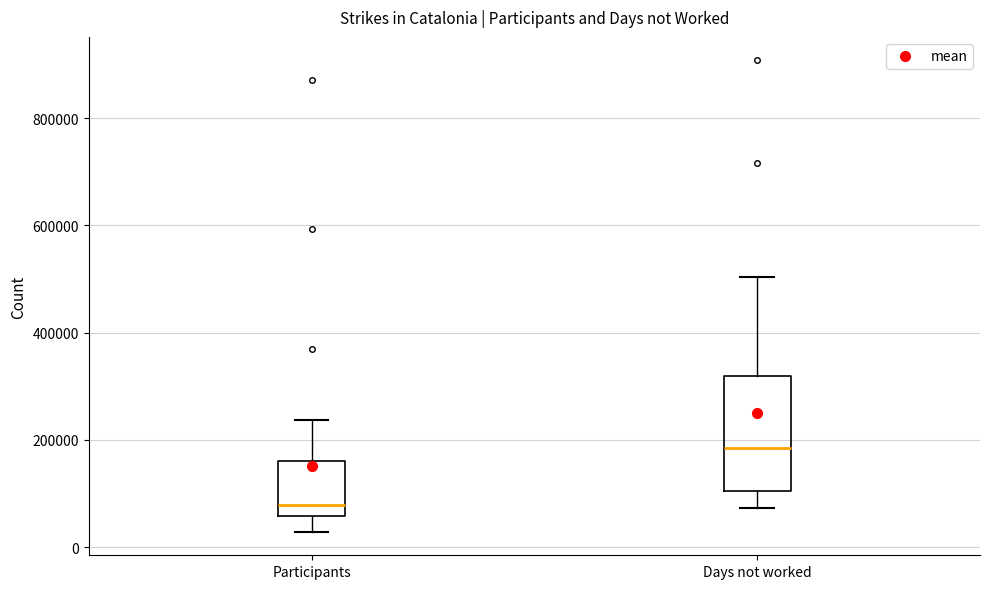

Comparing the boxes themselves (not the whiskers), which one is the tallest?

Days not worked